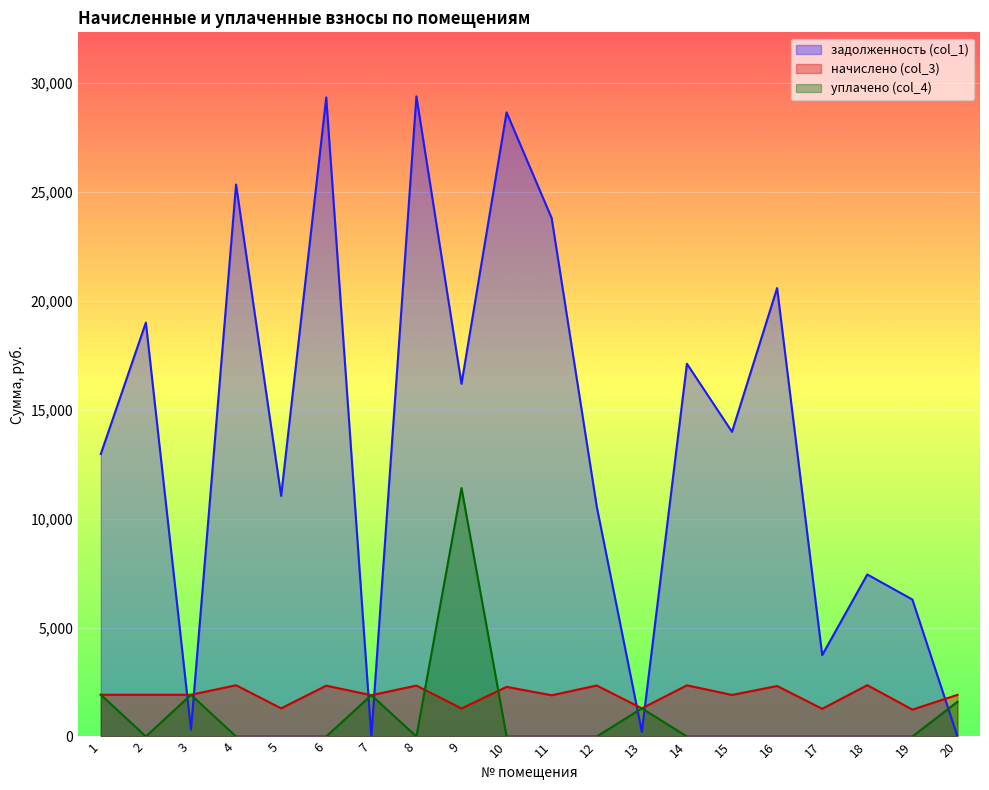

True or false: начислено (col_3) and задолженность (col_1) cross at least once.

True